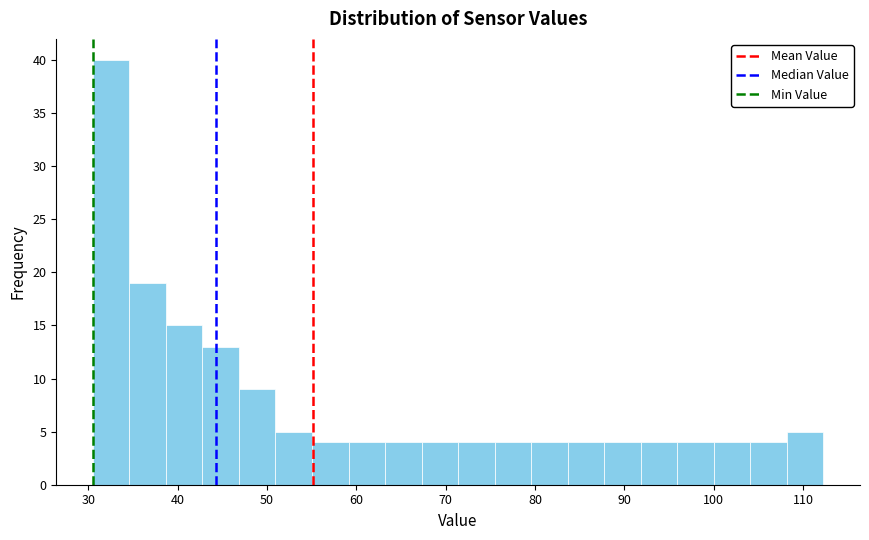

Reading left to right, transcribe this chart: for each bar, give the range it covers on the x-axis and its height. Neither the bar edges nor the heights are printed on the chart, so give them approximately, as read against the axes.

31 to 35: 40
35 to 39: 19
39 to 43: 15
43 to 47: 13
47 to 51: 9
51 to 55: 5
55 to 59: 4
59 to 63: 4
63 to 67: 4
67 to 71: 4
71 to 75: 4
75 to 80: 4
80 to 84: 4
84 to 88: 4
88 to 92: 4
92 to 96: 4
96 to 100: 4
100 to 104: 4
104 to 108: 4
108 to 112: 5